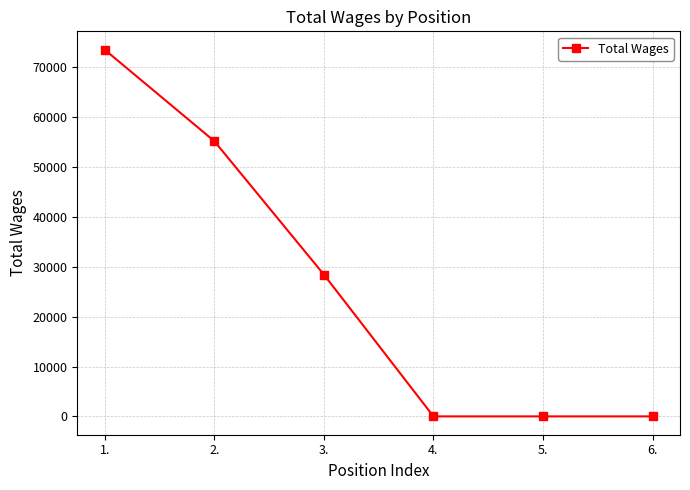

Which label corresponds to the largest value in the chart?

1.